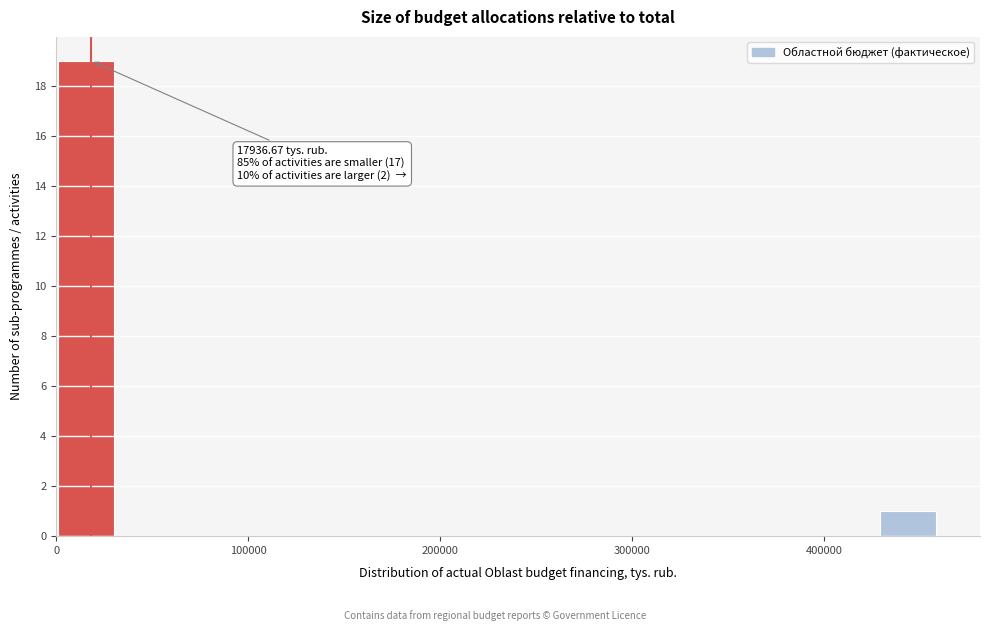

Read against the x-axis, roughly where is the centre of the tallest bar?

20000